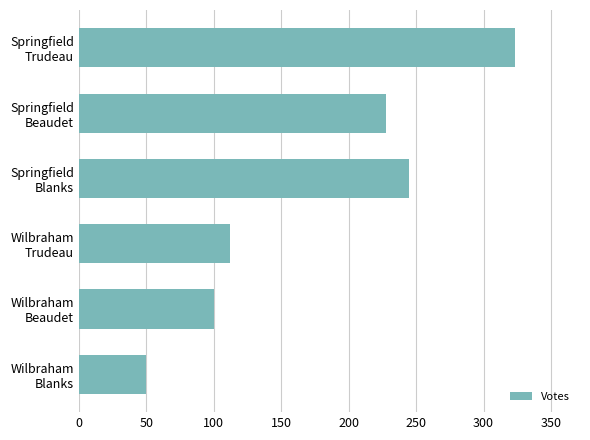

What is the minimum value shown in the chart?

50